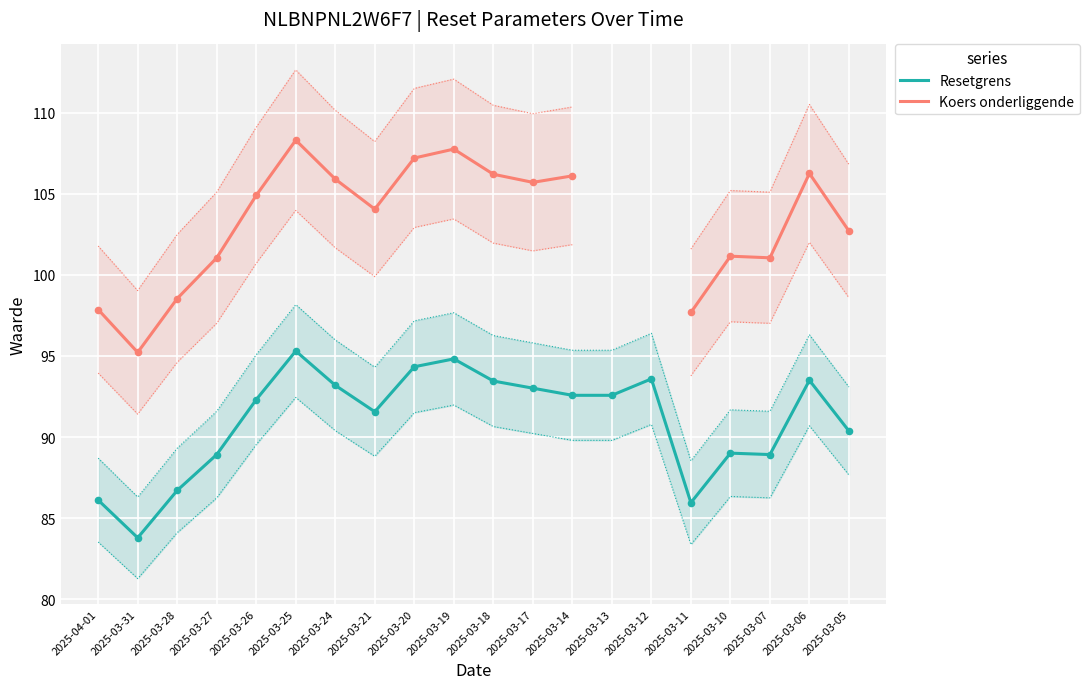

Which series contains the lowest Y value?

Resetgrens